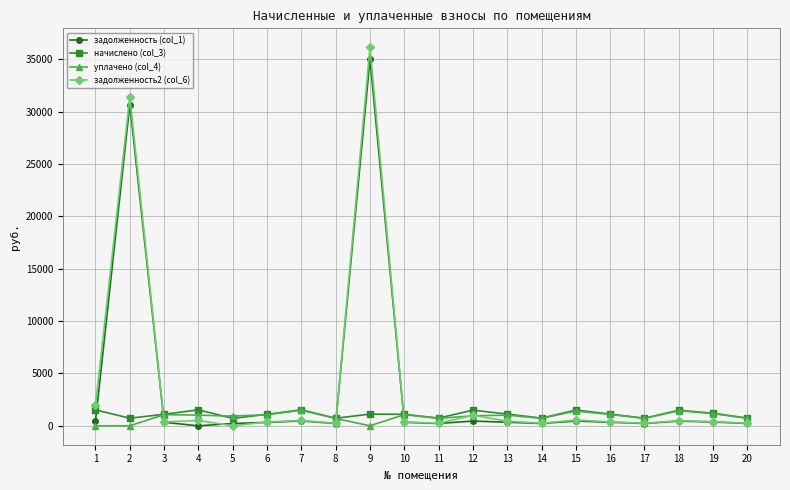

True or false: начислено (col_3) has more than 1 interior local peaks.

True